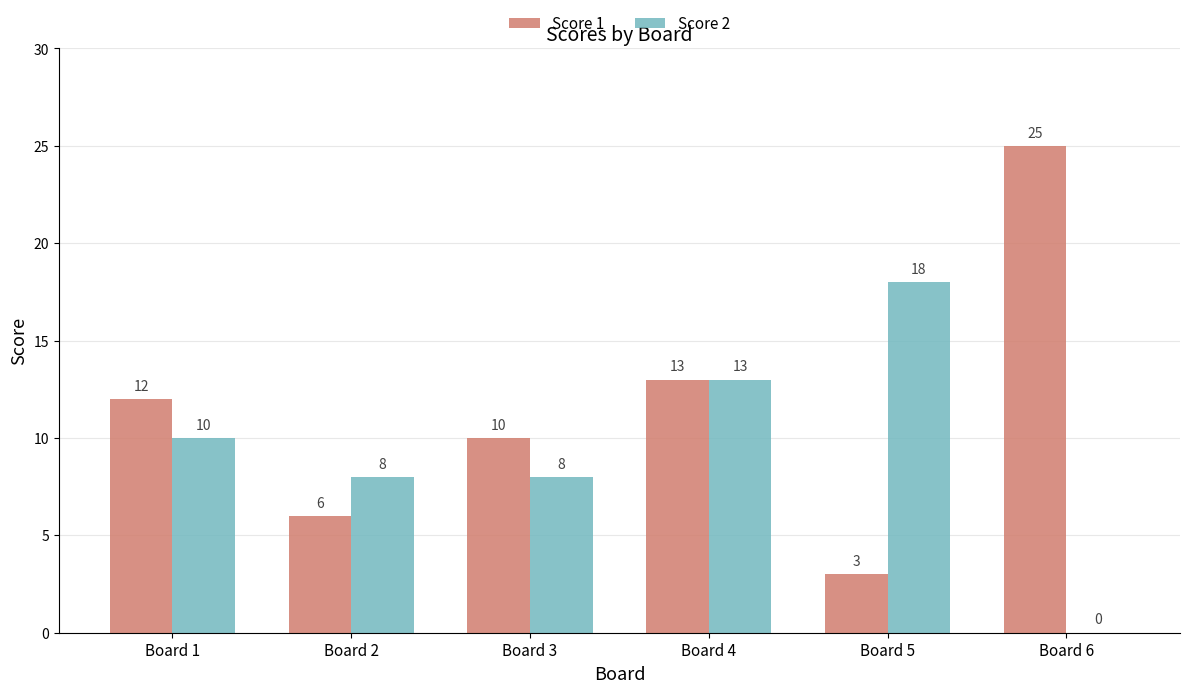

At which label does Score 1 reach its peak?

Board 6